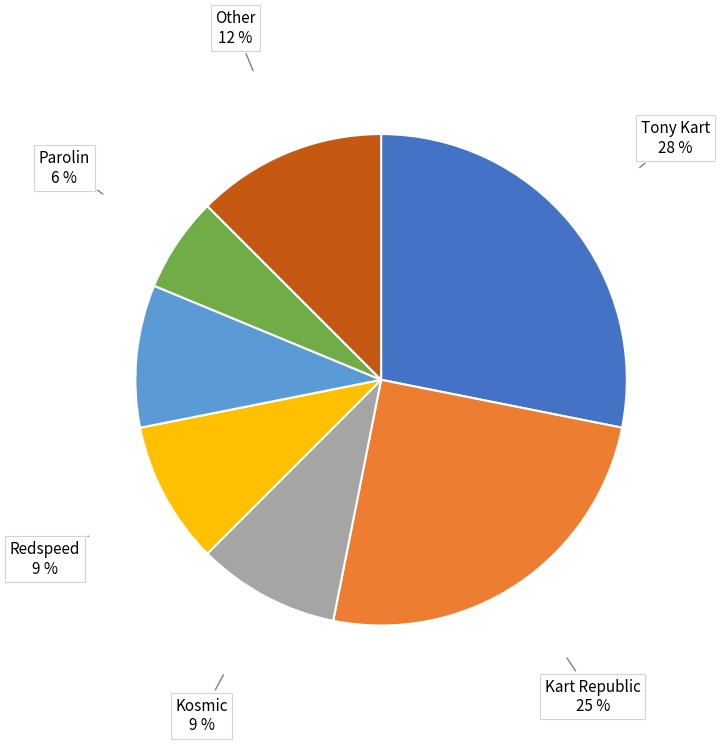

To the nearest percent, what is the difference between the largest and smallest slice percentages?

22%